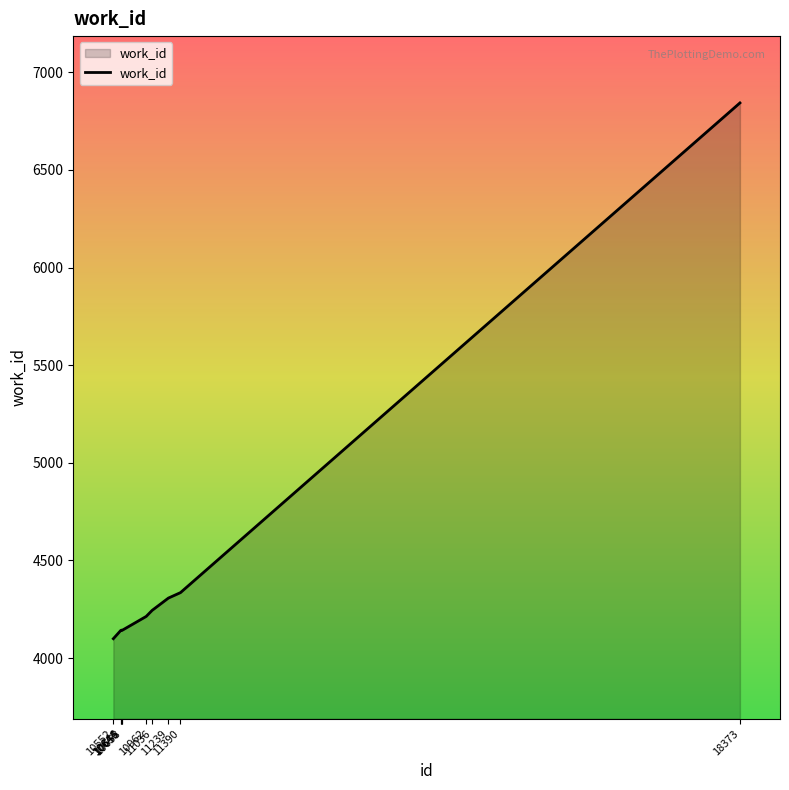

At which label is the value closest to 5471?

11390